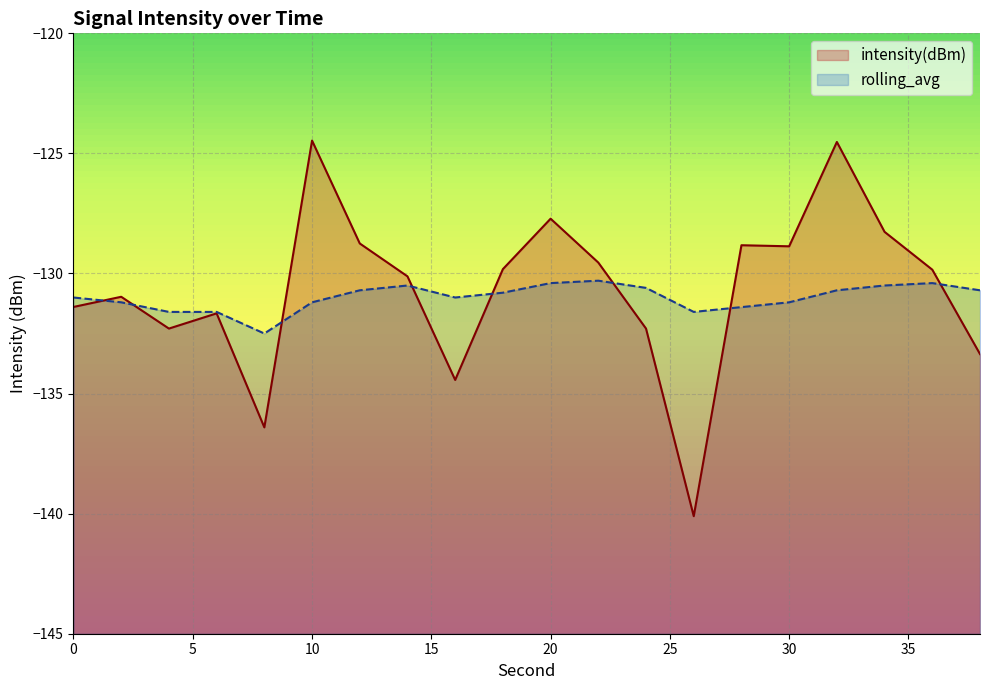

Which series has the widest spread of values?

intensity(dBm)